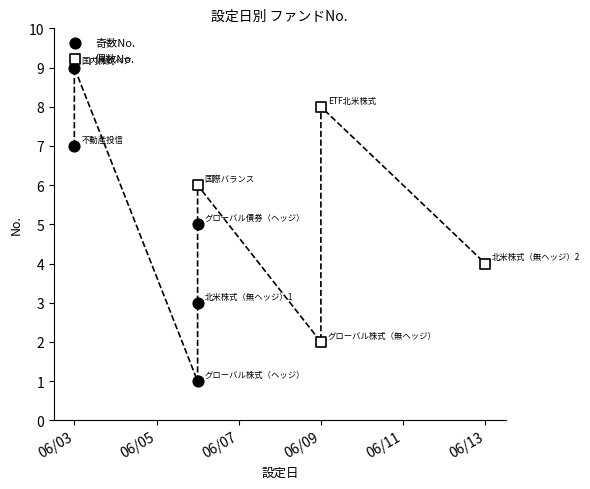

What is the ratio of the value at 2025-06-09 to the value at 2025-06-03?

1.1